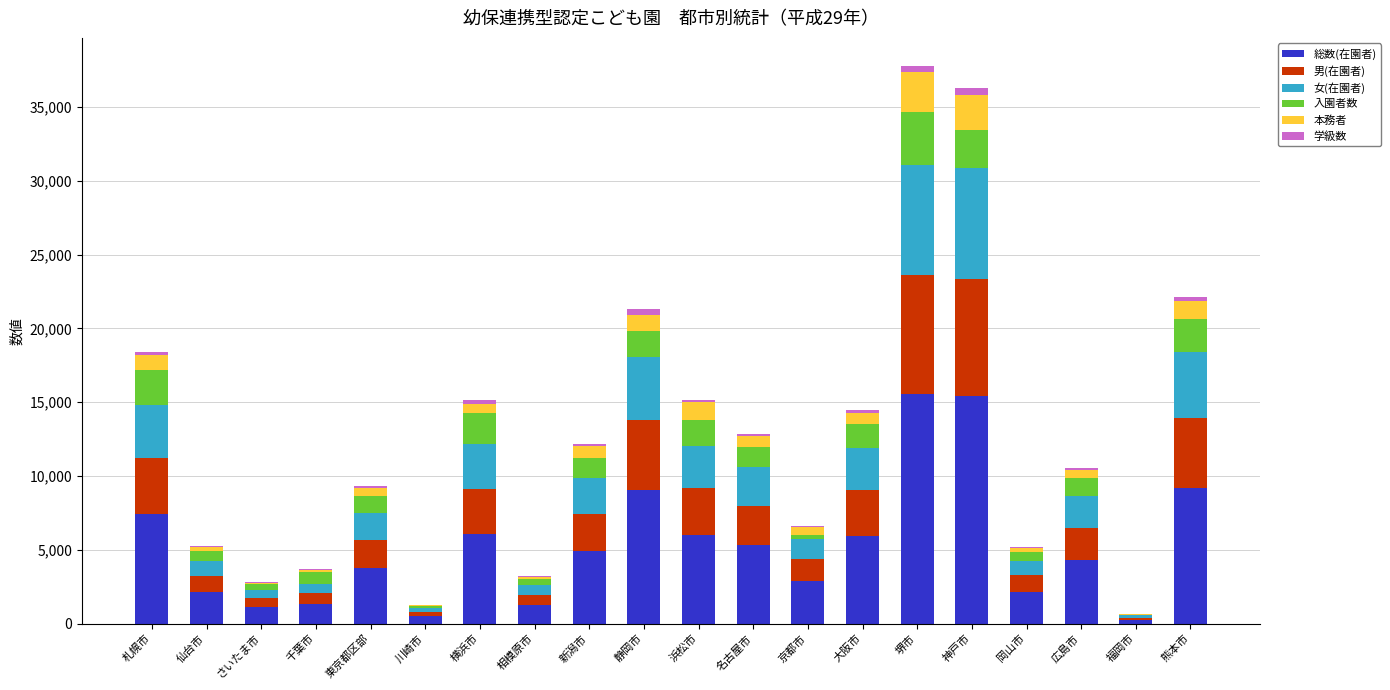

What is the maximum value for 総数(在園者)?

15546